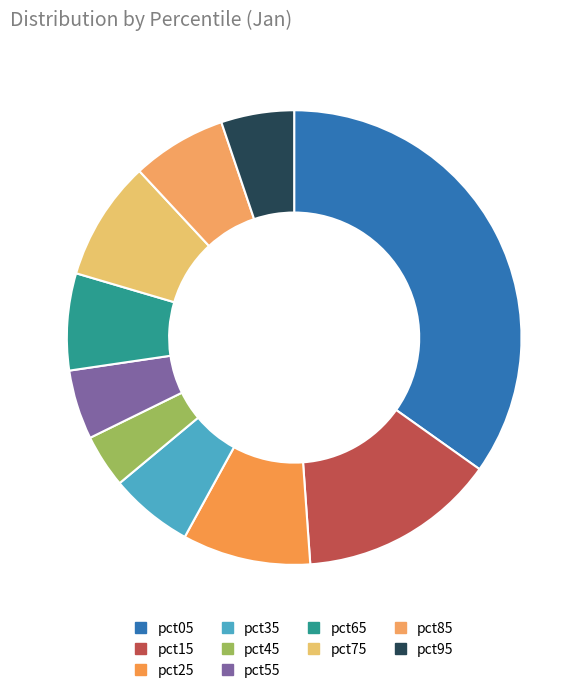

To the nearest percent, what portion does pct25 represent?

9%